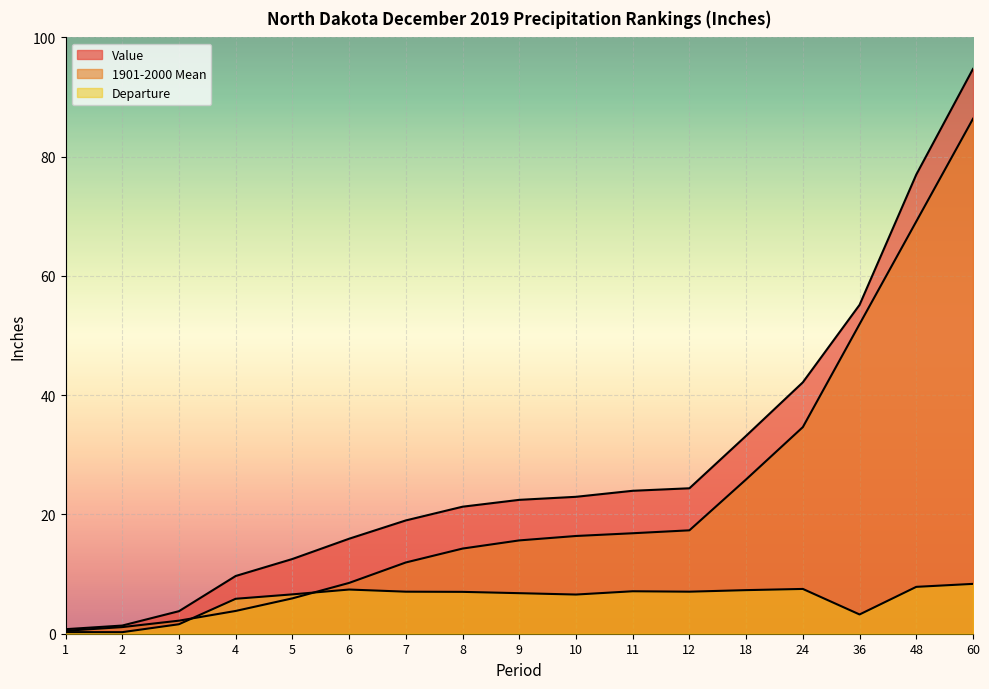

At how many categories does at least one series exceed 56?

2